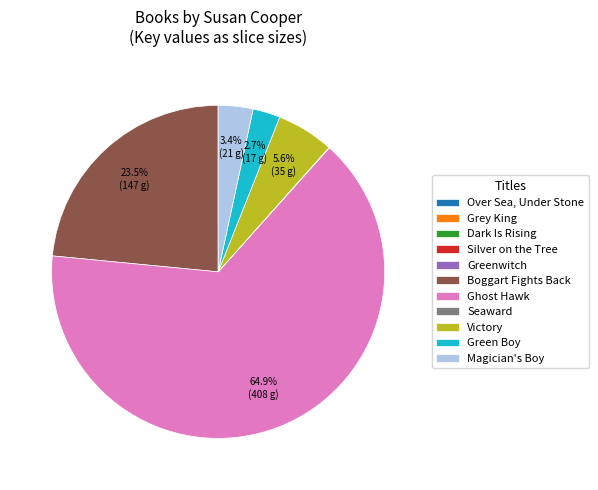

Is there a majority slice in this chart?

Yes